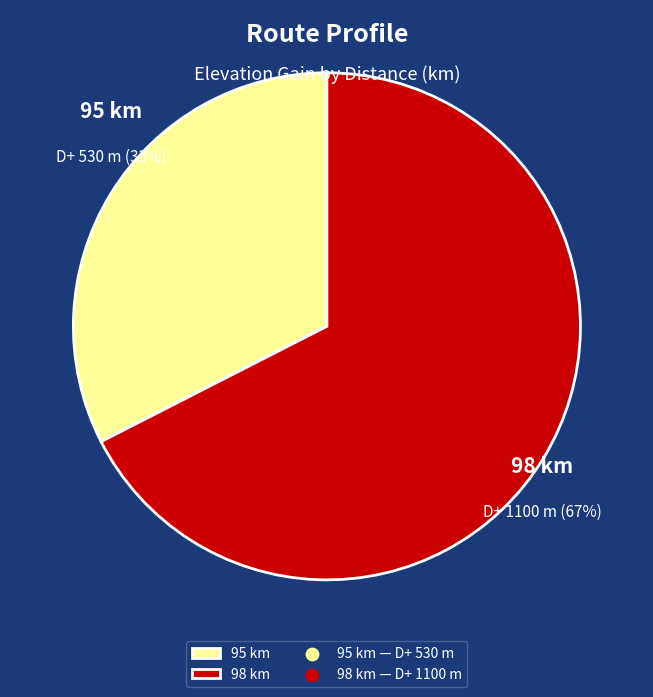

Is 98 the majority of the pie?

Yes